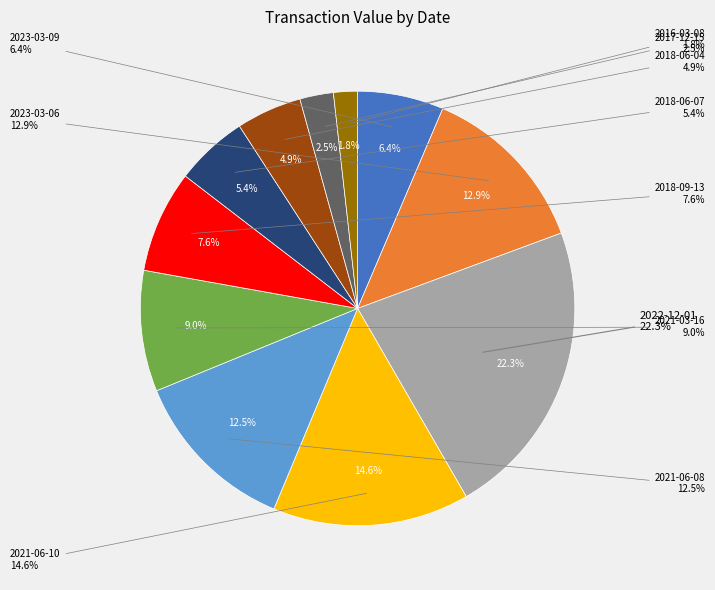

Do 2018-09-13 and 2016-03-08 together represent more than half of the pie?

No